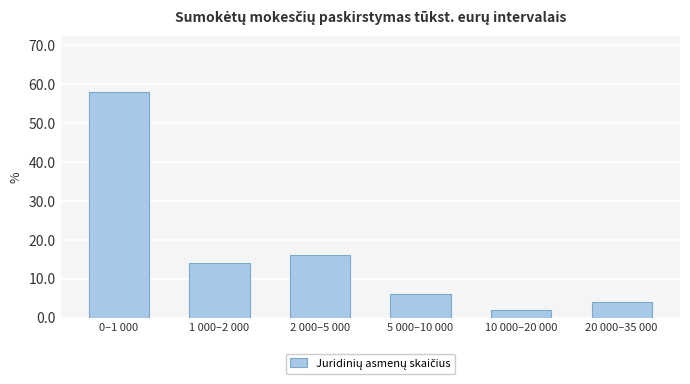

Reading left to right, transcribe all the data shown in this chart.

58.0	14.0	16.0	6.0	2.0	4.0